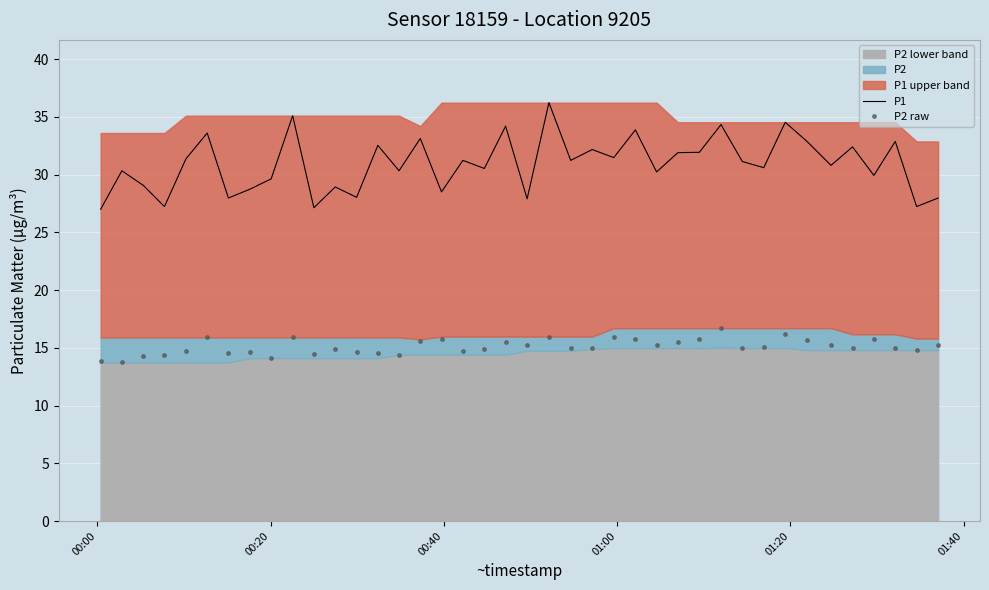

What is the value of the P2 raw point at the 4th from the left?

14.4